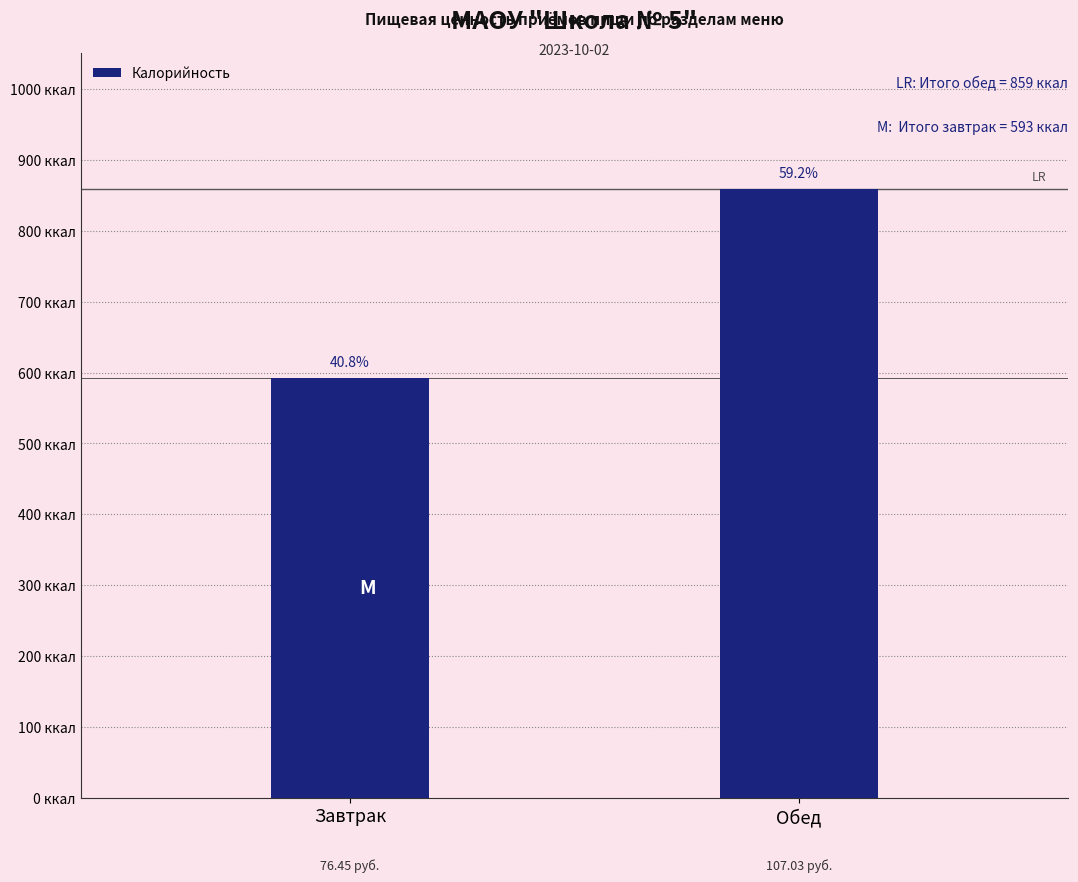

Reading left to right, what are all the values shown in this chart?

593	859